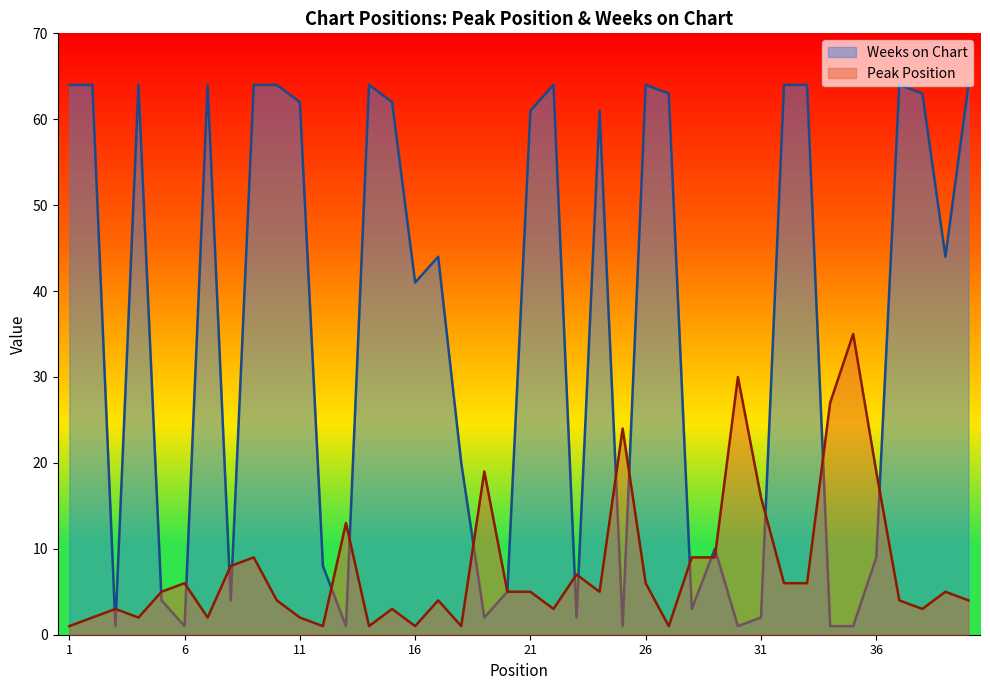

After their last crossing, which series has the higher values: Peak Position or Weeks on Chart?

Weeks on Chart